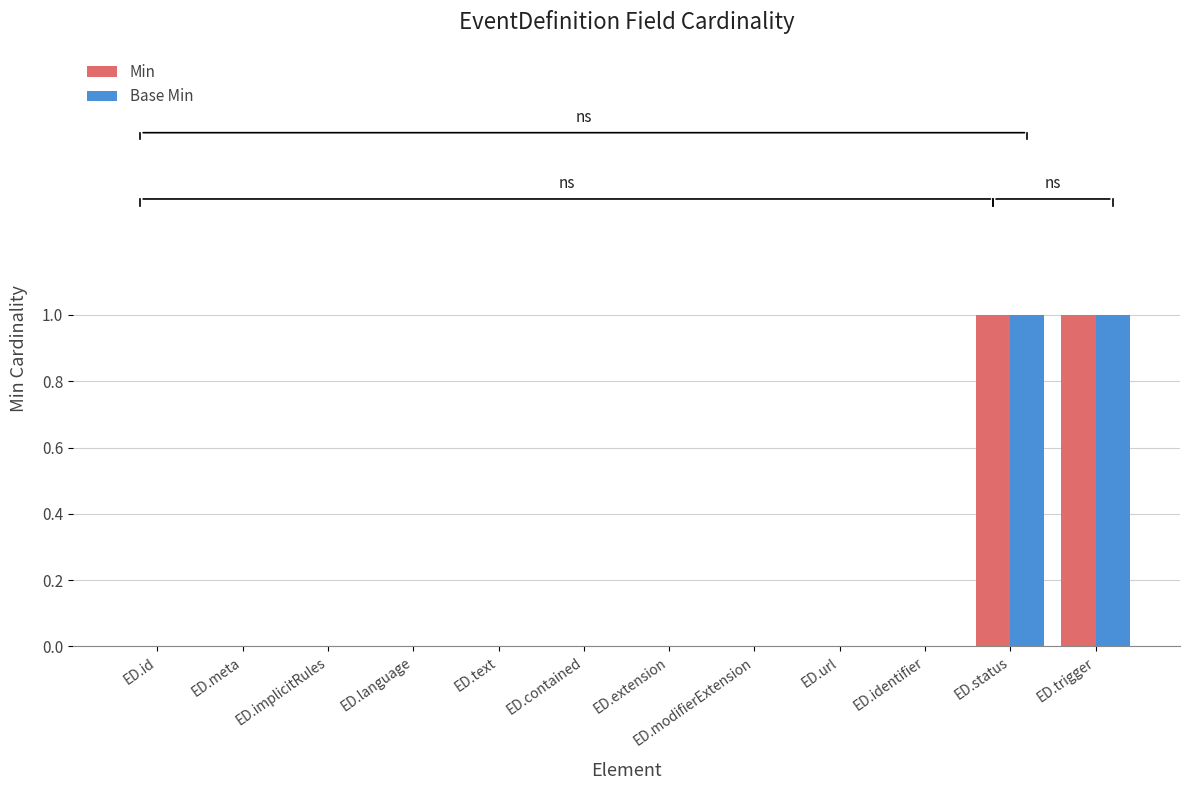

True or false: Min has a value of 0 at ED.modifierExtension.

True